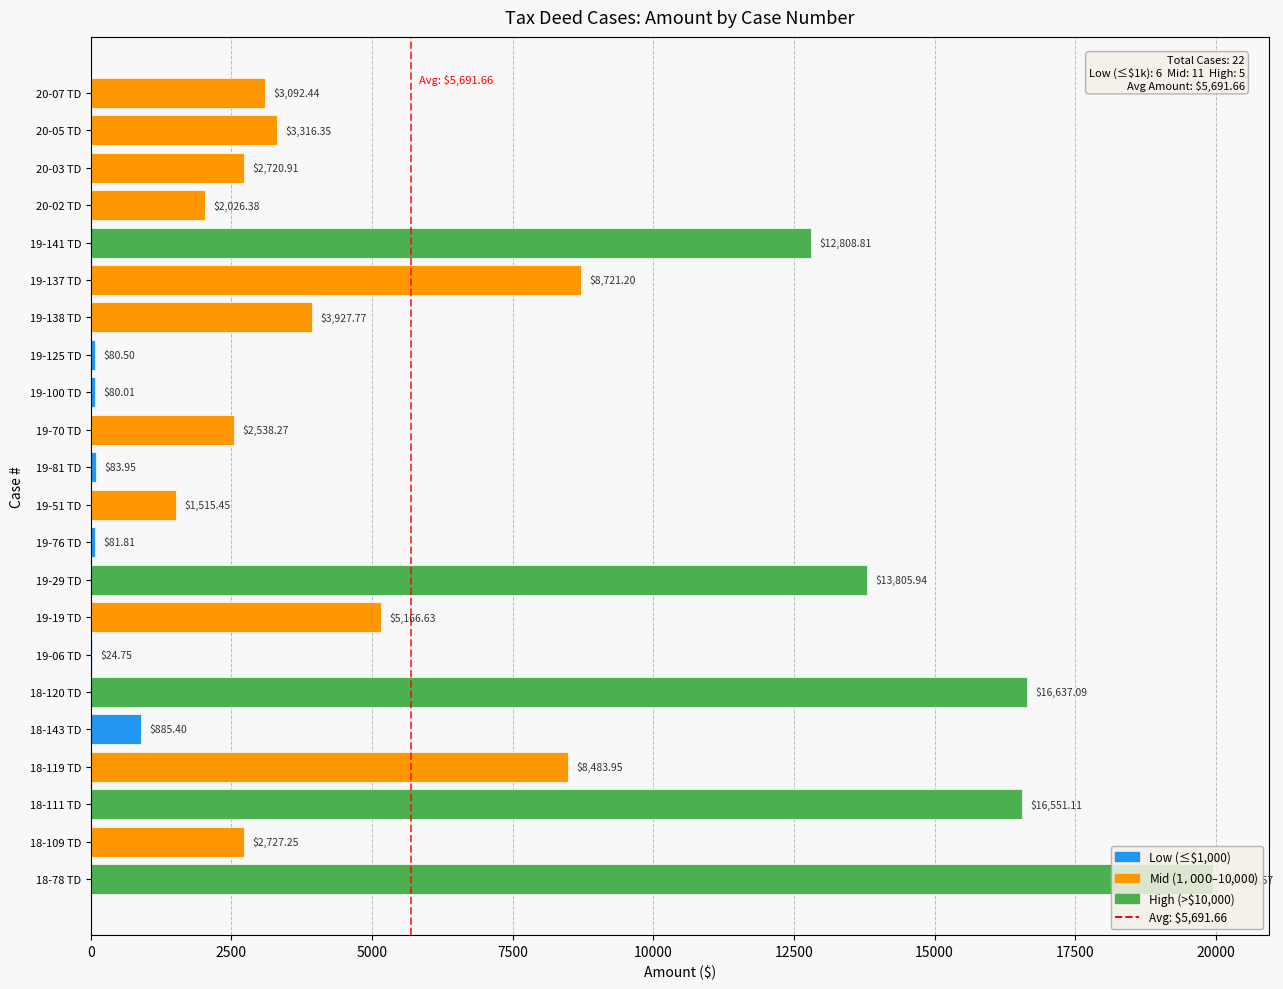

Which has a higher value, 19-06 TD or 19-141 TD?

19-141 TD